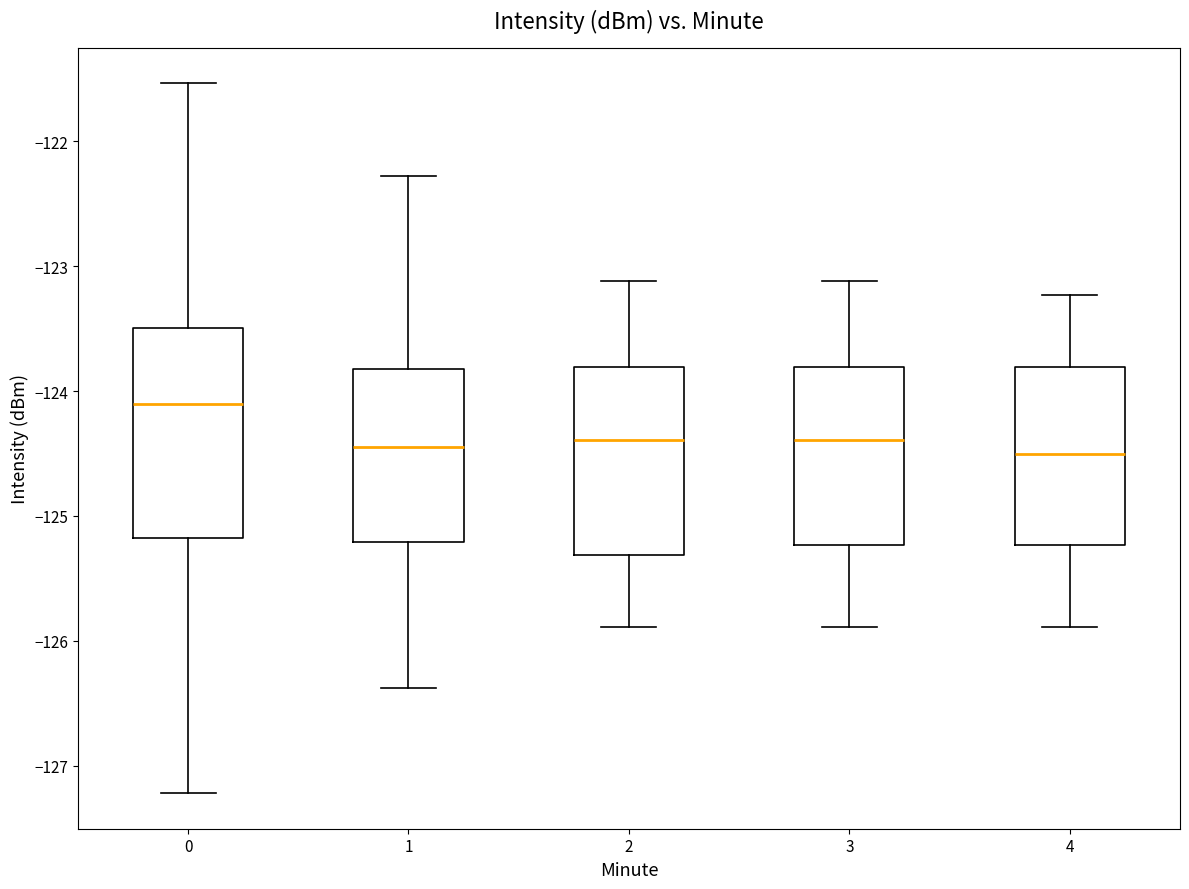

Reading left to right, read every box against the y-axis: the position of its median line, the range the box covers, and the ends of its whiskers. The values are not printed on the chart, so give them approximately, as read against the axis.

0: median -124.1, box -125.2 to -123.5, whiskers -127.2 to -121.5
1: median -124.4, box -125.2 to -123.8, whiskers -126.4 to -122.3
2: median -124.4, box -125.3 to -123.8, whiskers -125.9 to -123.1
3: median -124.4, box -125.2 to -123.8, whiskers -125.9 to -123.1
4: median -124.5, box -125.2 to -123.8, whiskers -125.9 to -123.2